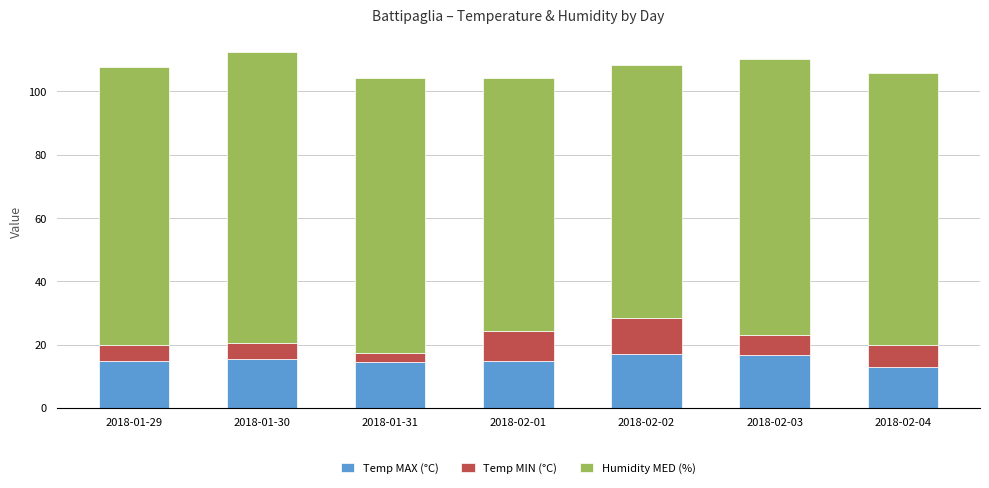

The value of Temp MAX (°C) at 2018-01-29 is 23.6. True or false?

False